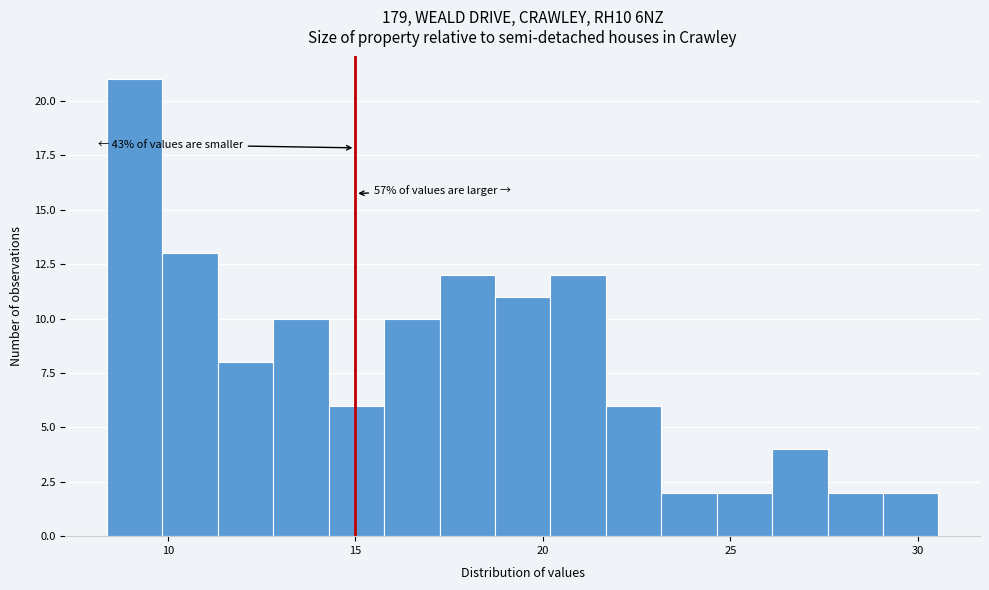

Read against the x-axis, roughly where is the centre of the tallest bar?

9.0